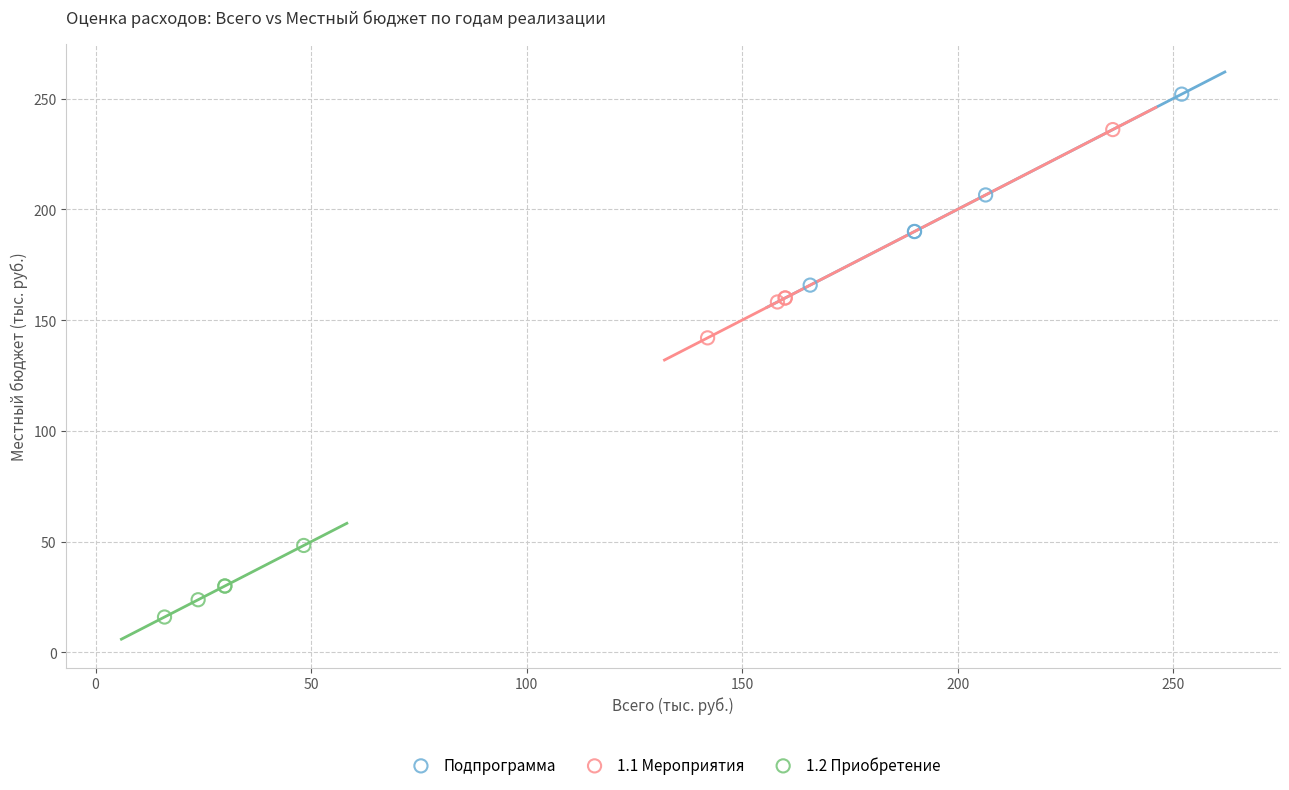

Which series reaches the maximum Y coordinate?

Подпрограмма